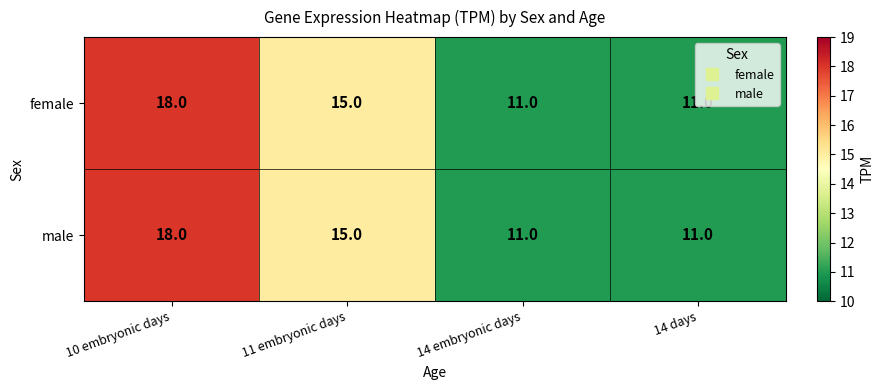

What is the difference between the female values at 14 embryonic days and 11 embryonic days?

4